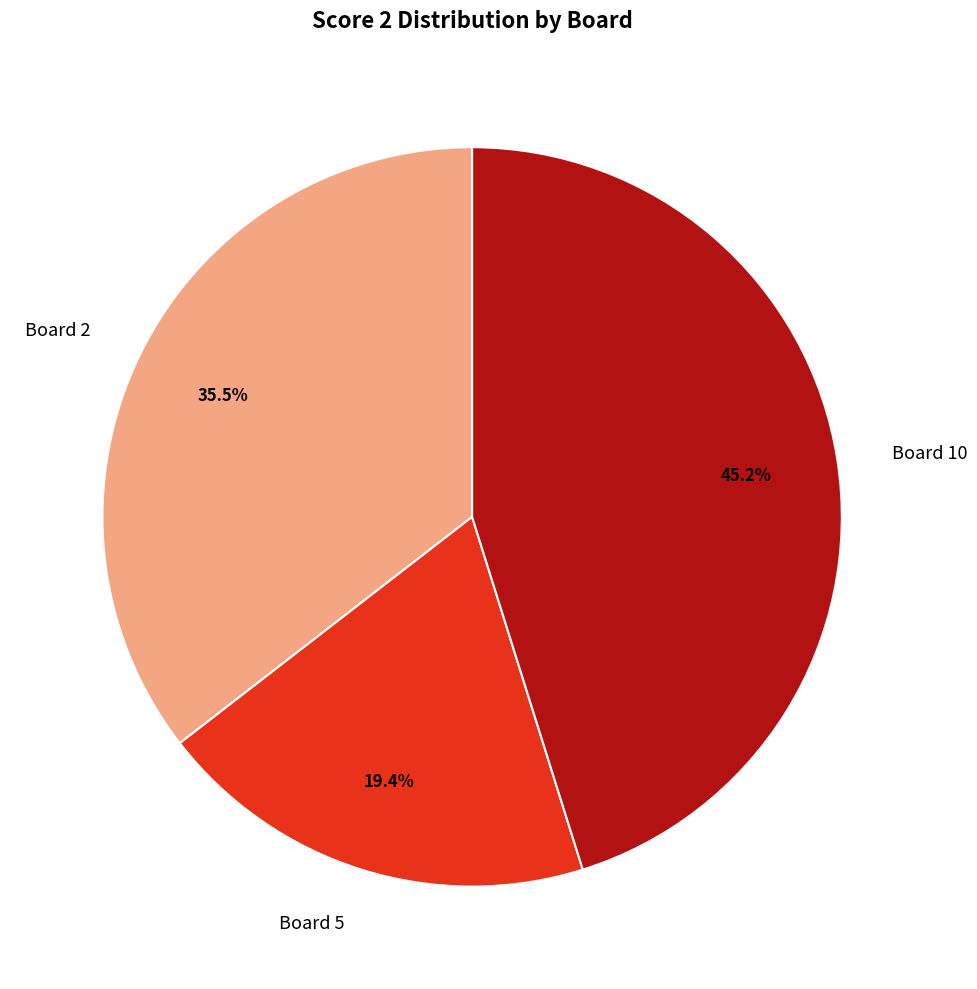

How many segments does this pie chart have?

3